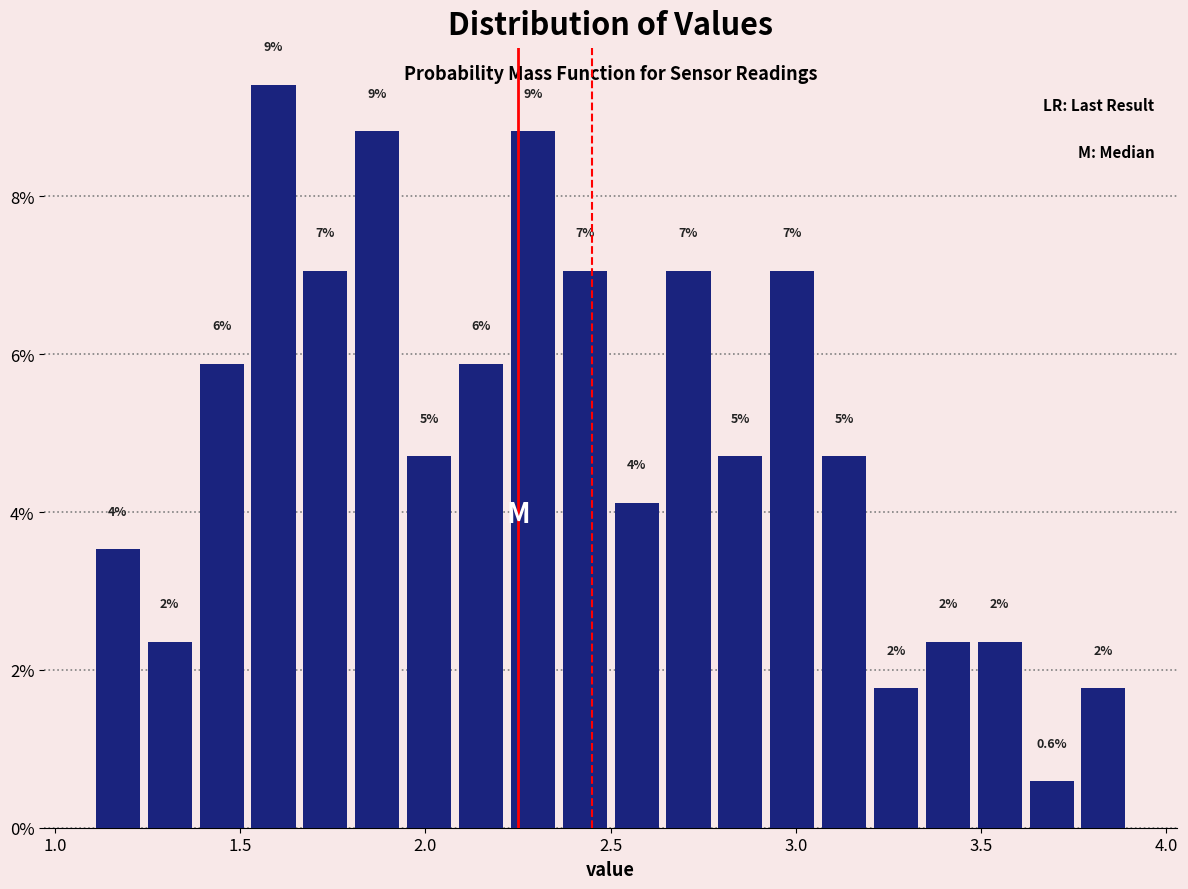

Read against the x-axis, roughly where is the centre of the tallest bar?

1.60